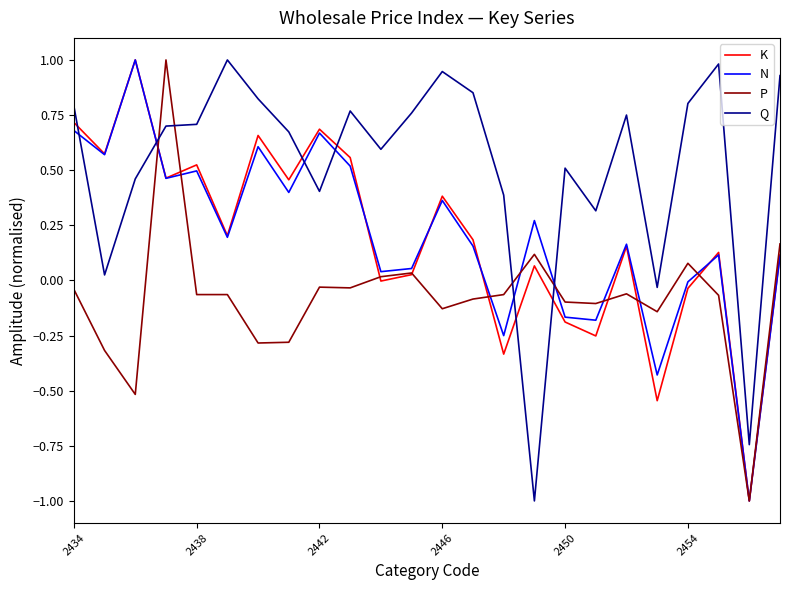

What is the lowest value of the N series?

-1.0